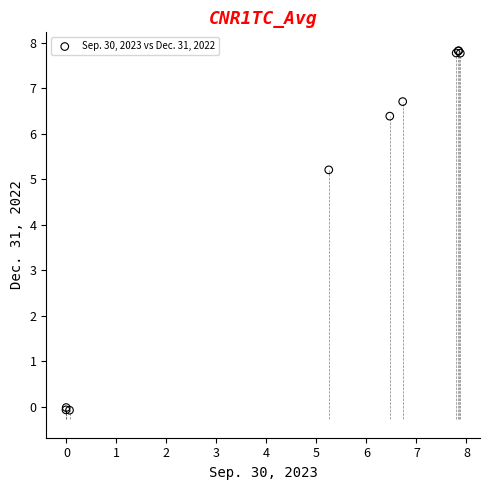

What Y value in the scatter plot is closest to 3?

5.2